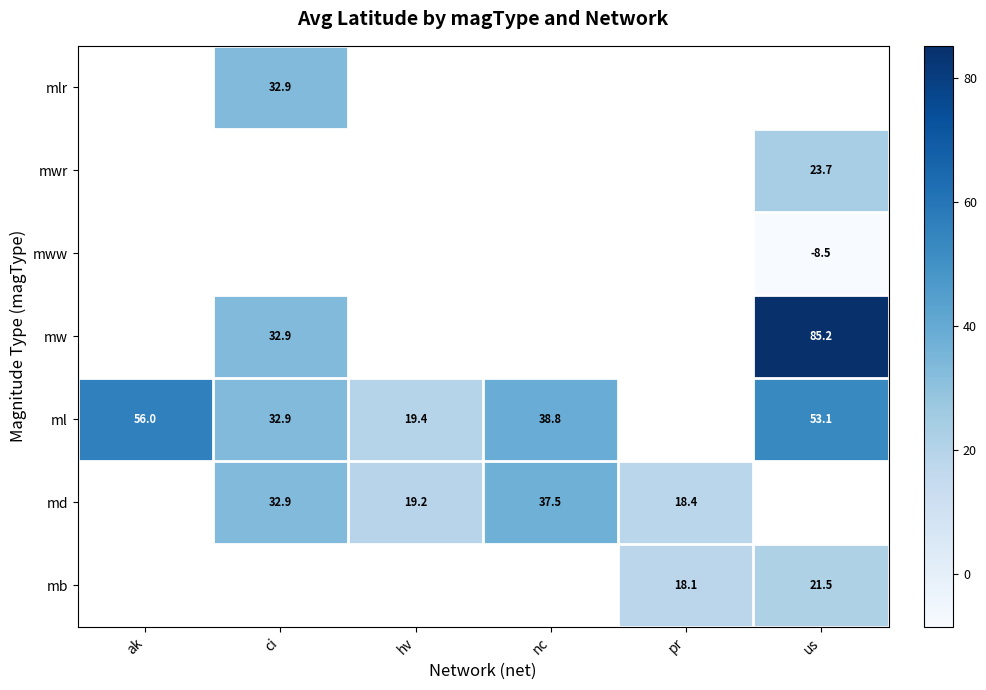

How many data points does each series have?

6